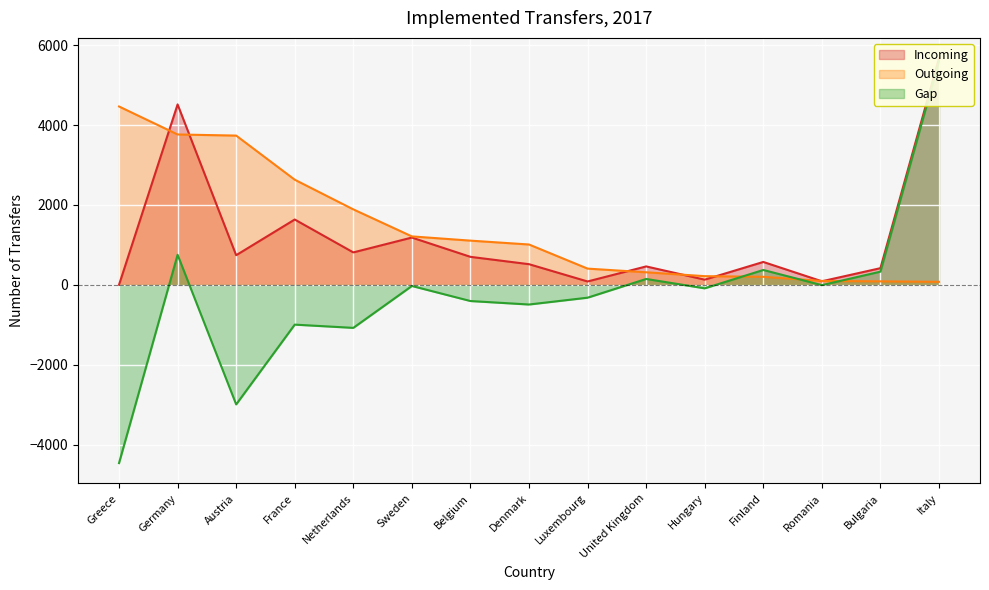

True or false: Outgoing has more than 0 interior local peaks.

False